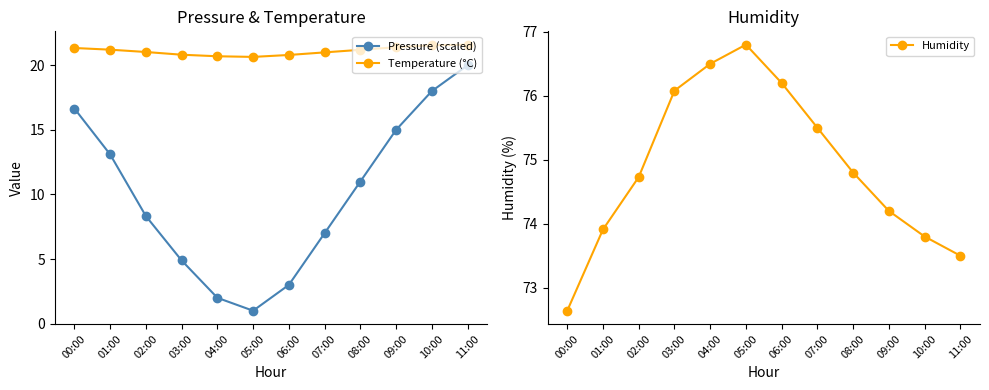

Which series has the largest range (max minus min)?

Pressure (scaled)